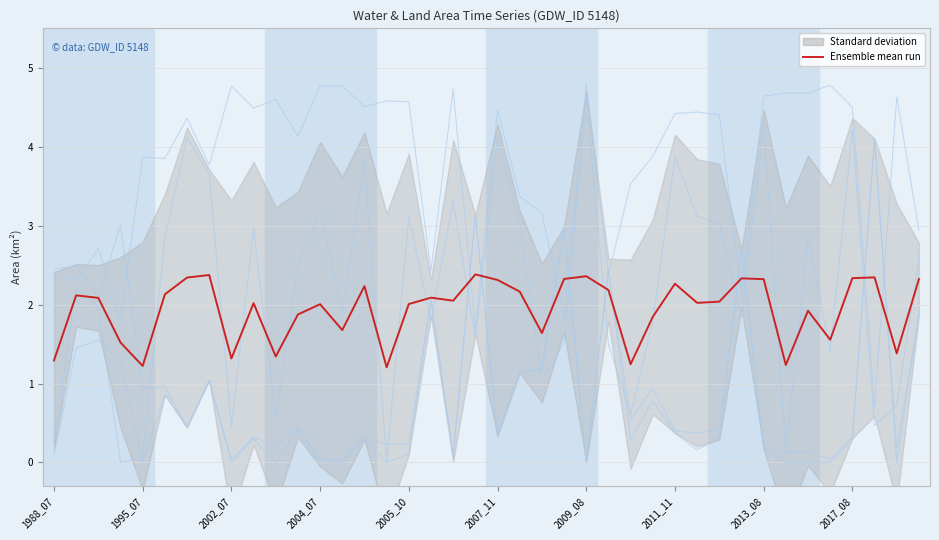

Does the chart display data point markers on the line(s)?

No